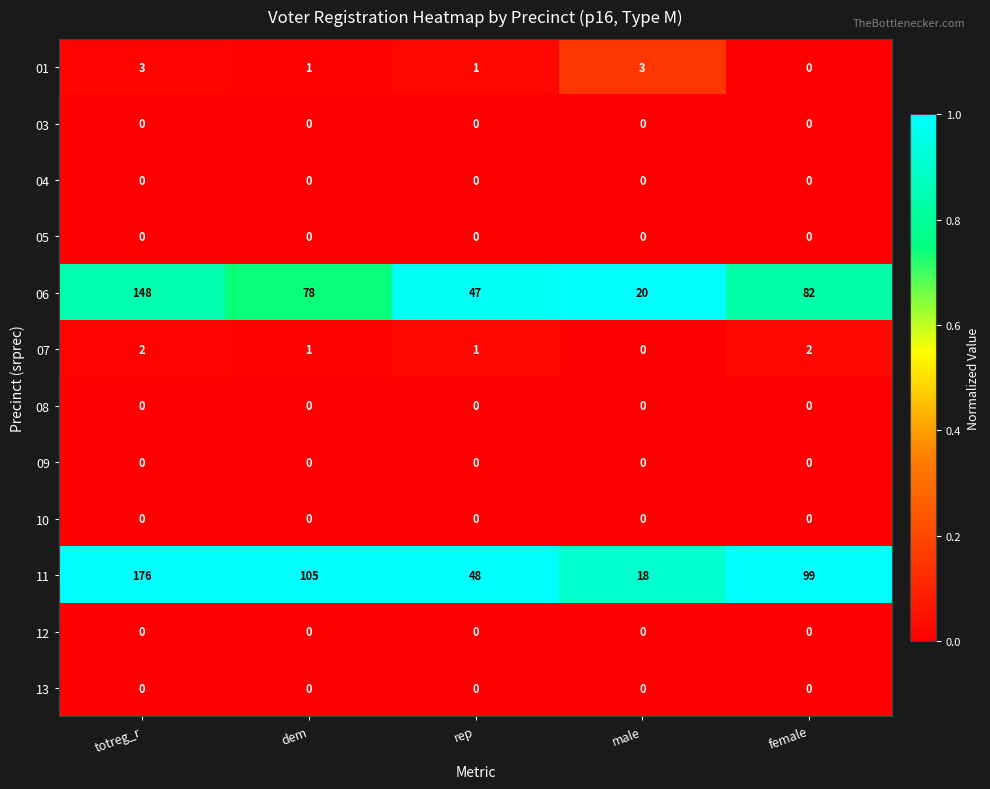

Where does the 06 series first go above 78?

totreg_r